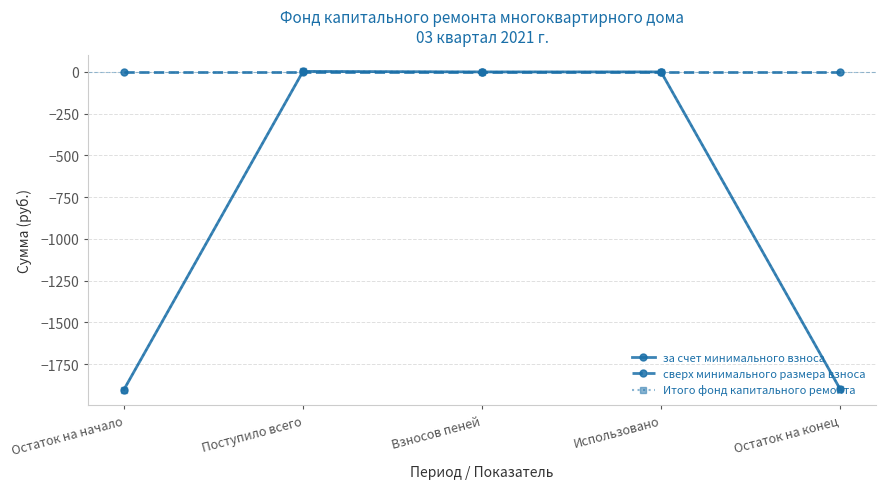

Which category has the lowest value across all series?

Остаток на начало